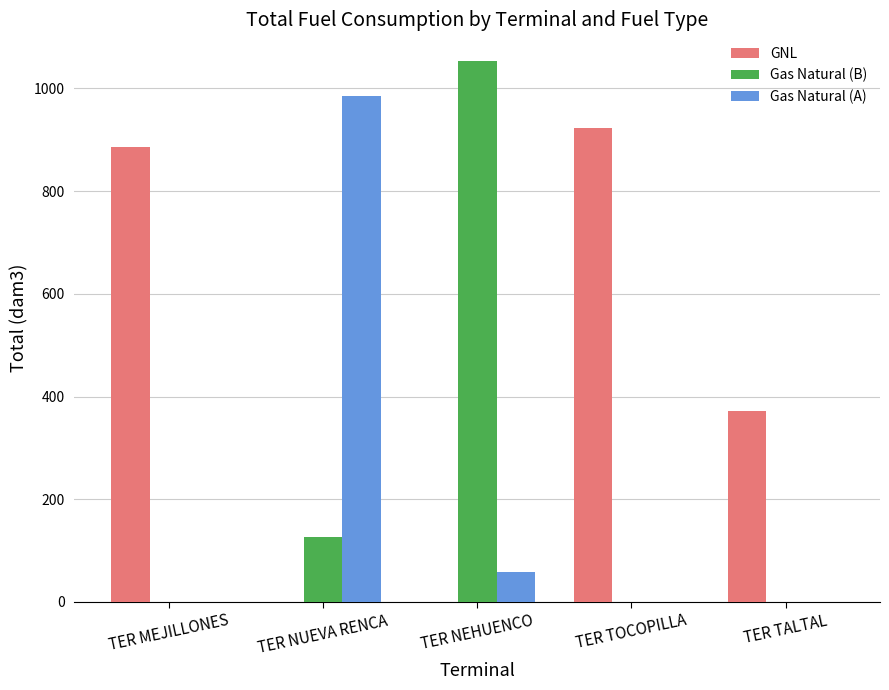

Between TER MEJILLONES and TER NUEVA RENCA, which series saw the biggest shift?

Gas Natural (A)